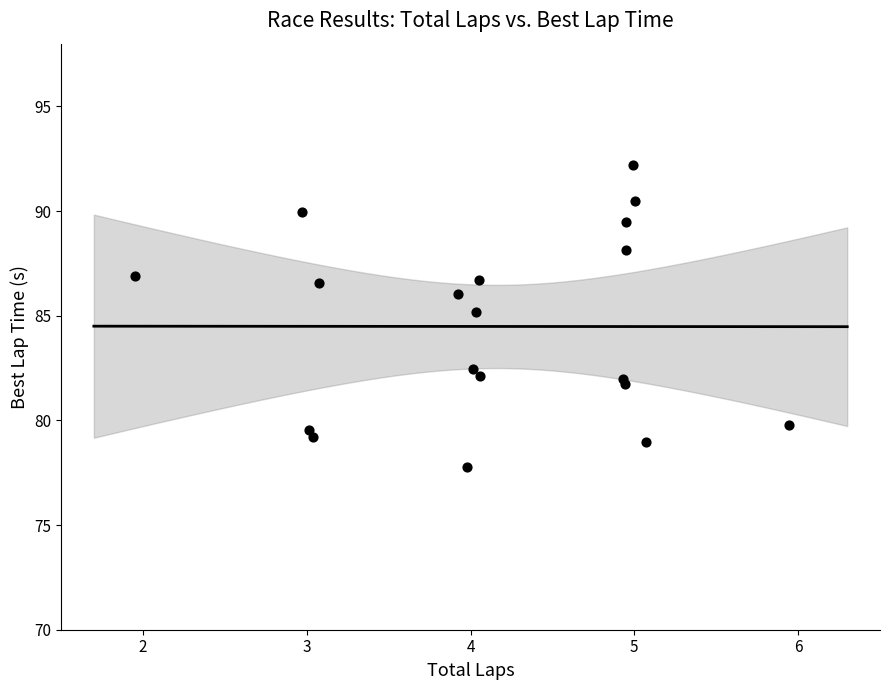

What Y value in the scatter plot is closest to 84?

85.2